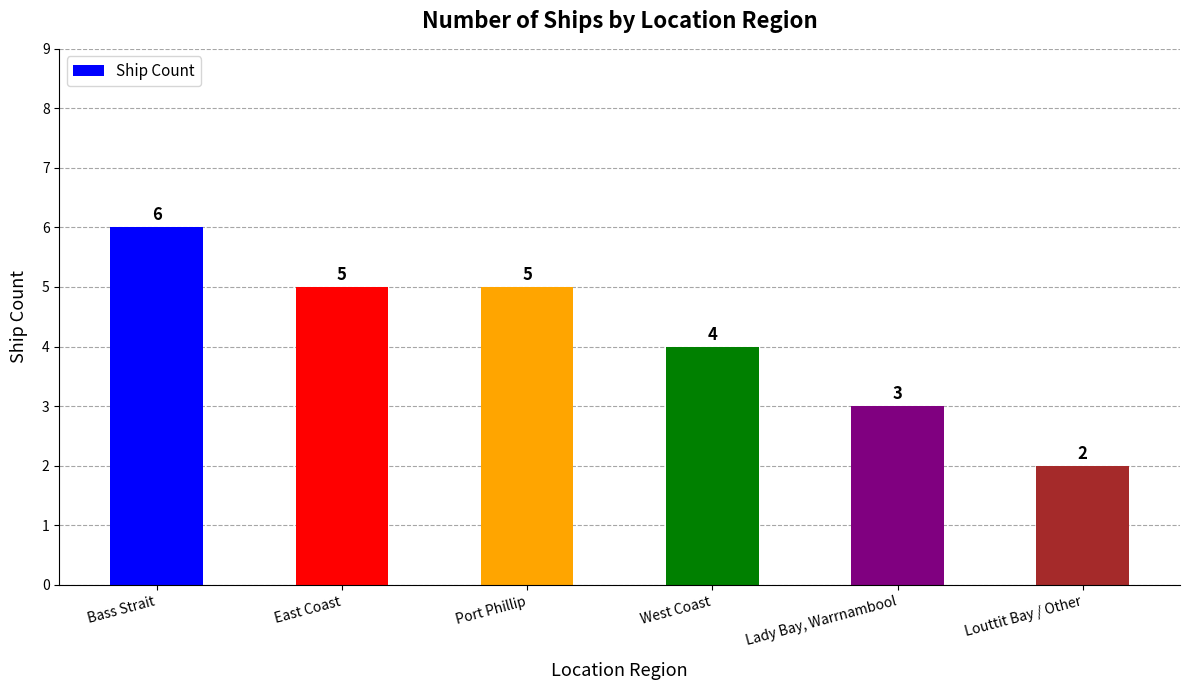

How many data points are less than 5?

3